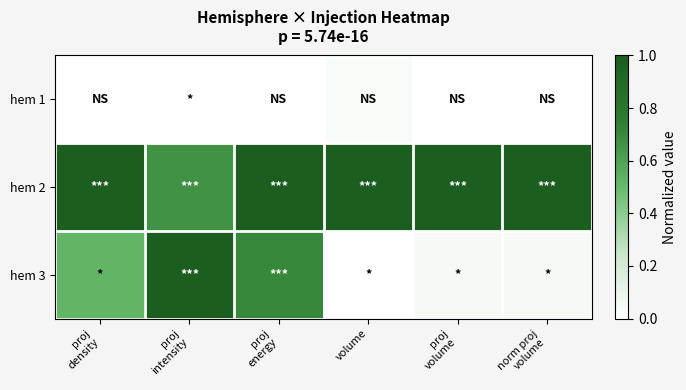

How many data points does each series have?

6